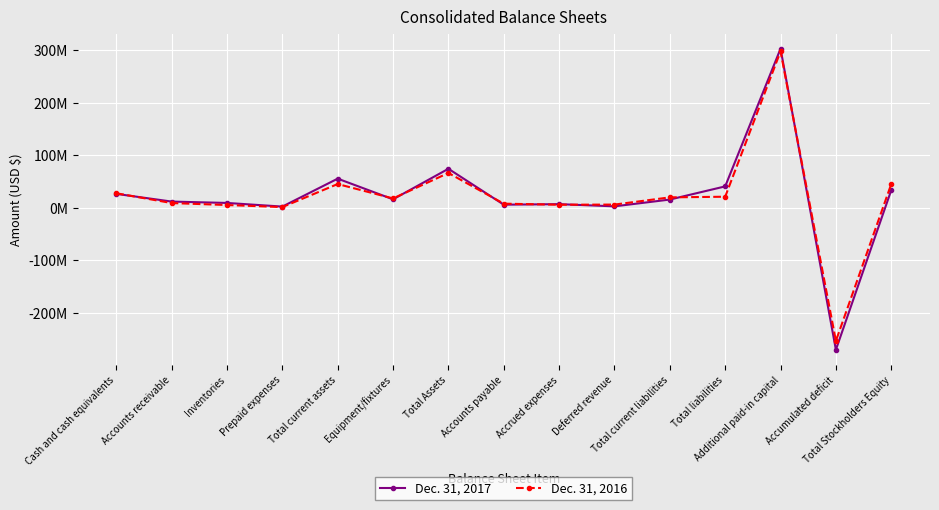

Rank the categories by Dec. 31, 2016 value from lowest to highest.

Accumulated deficit, Prepaid expenses, Inventories, Accrued expenses, Deferred revenue, Accounts payable, Accounts receivable, Equipment/fixtures, Total current liabilities, Total liabilities, Cash and cash equivalents, Total Stockholders Equity, Total current assets, Total Assets, Additional paid-in capital